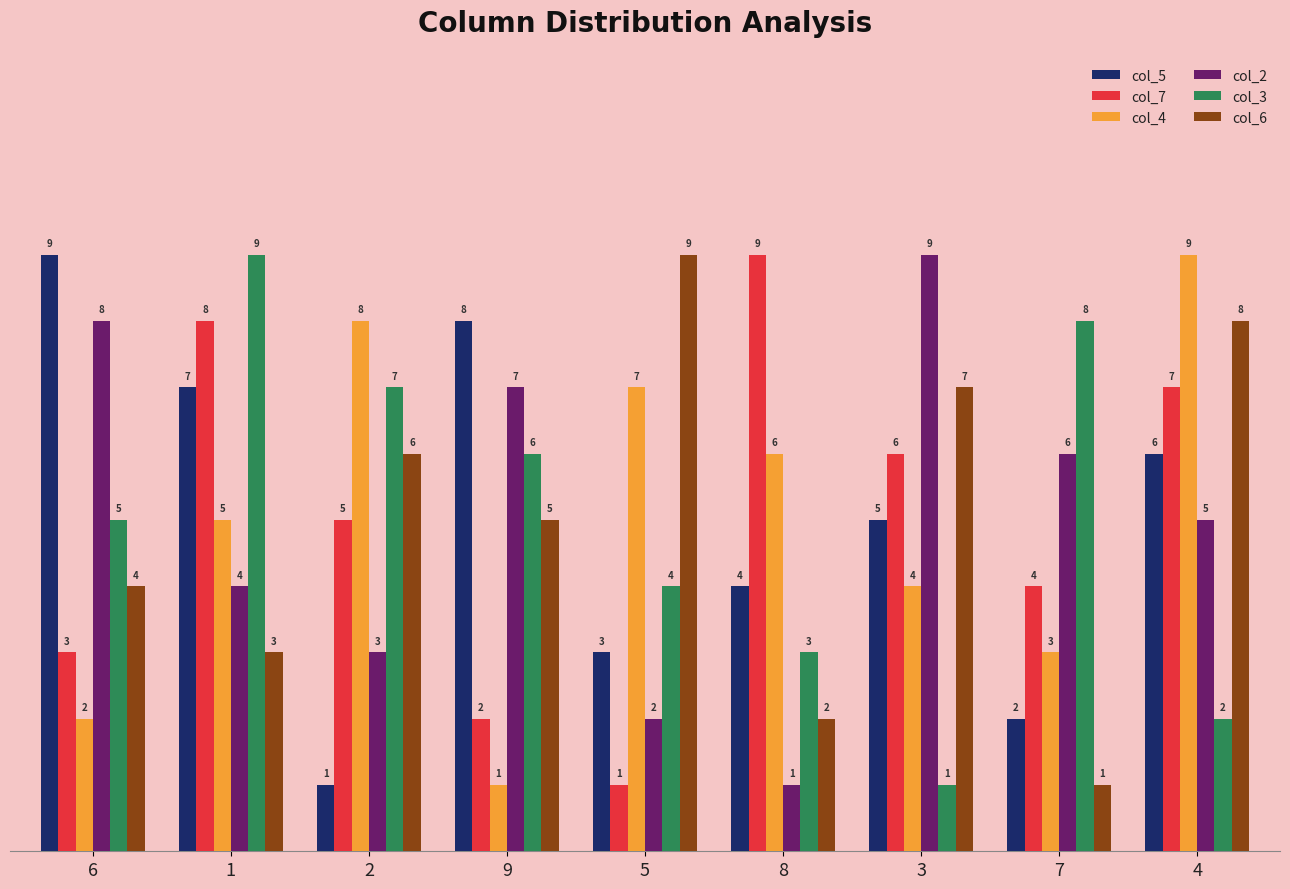

At which label does col_7 reach its minimum?

5